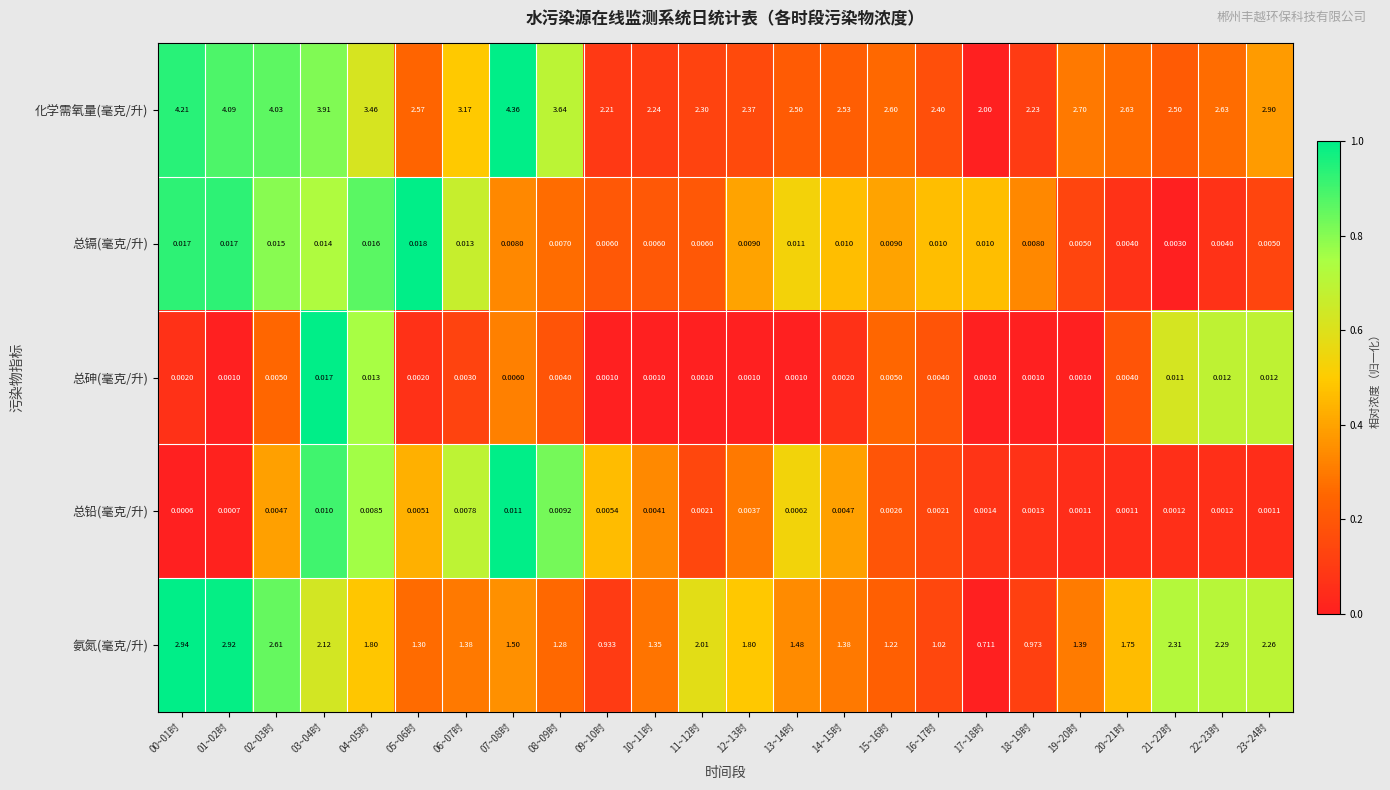

At 21~22时, list the series in order from largest to smallest.

化学需氧量(毫克/升), 氨氮(毫克/升), 总砷(毫克/升), 总镉(毫克/升), 总铅(毫克/升)